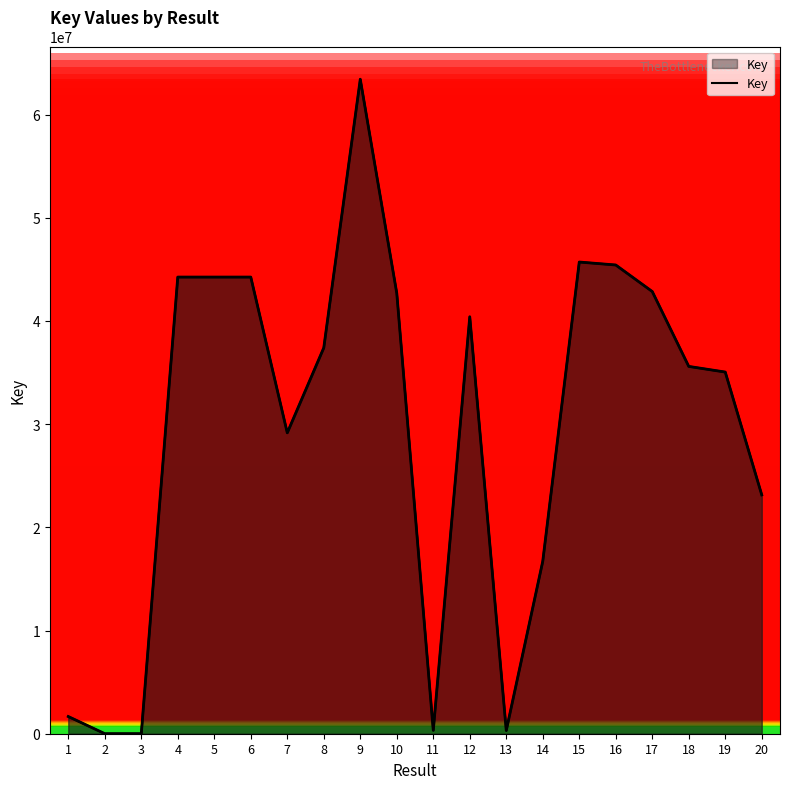

Does the chart have visible grid lines?

No